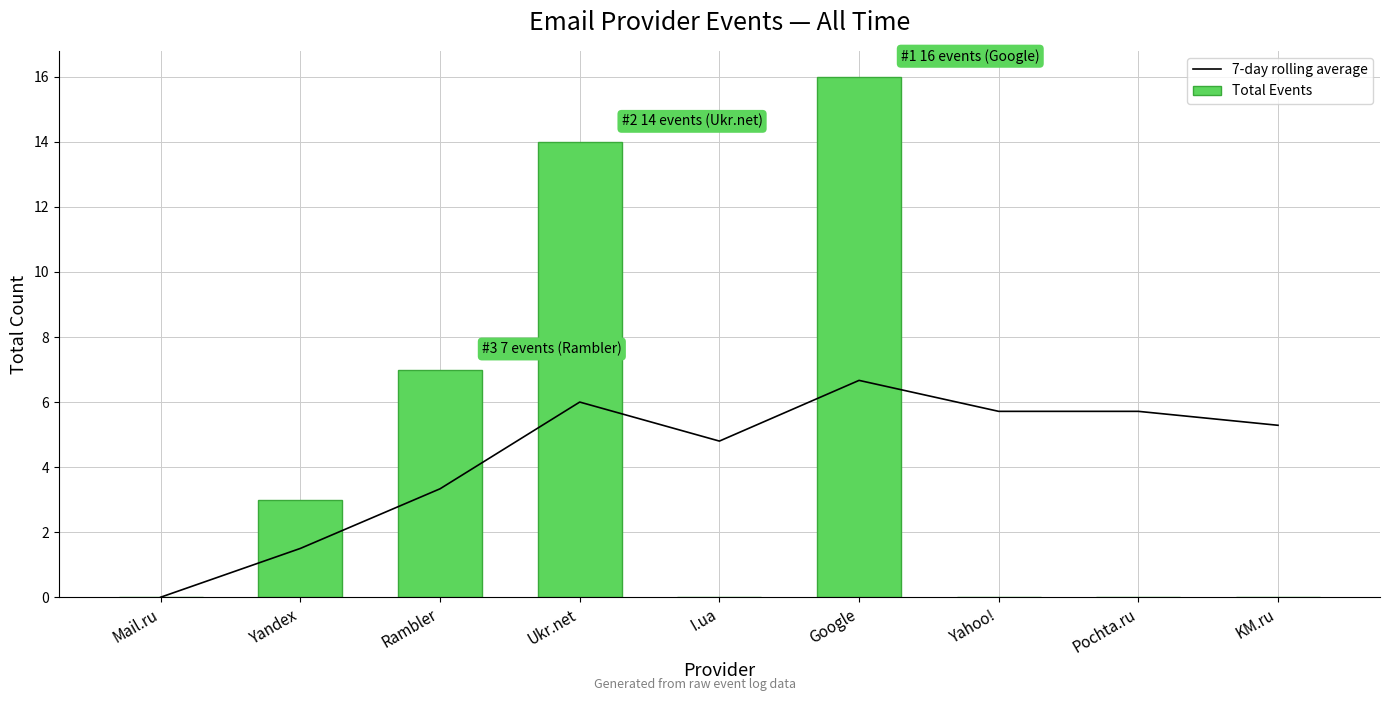

Are the bars grouped side by side (vs. stacked)?

Yes